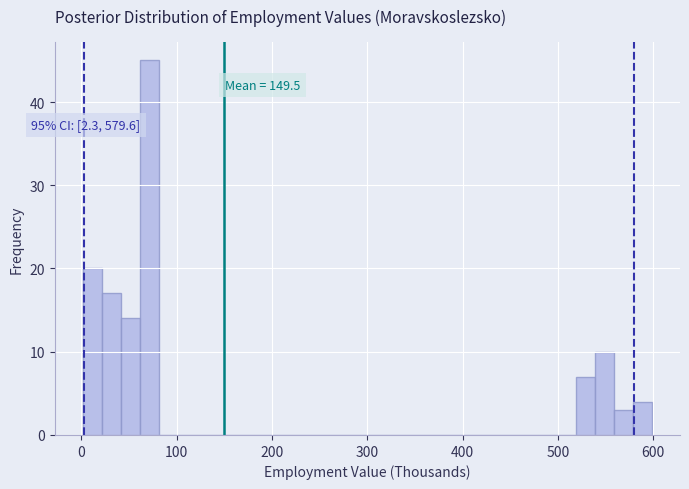

Around what value on the x-axis is the tallest bar? Give the approximate position of its centre, as read against the axis.

70